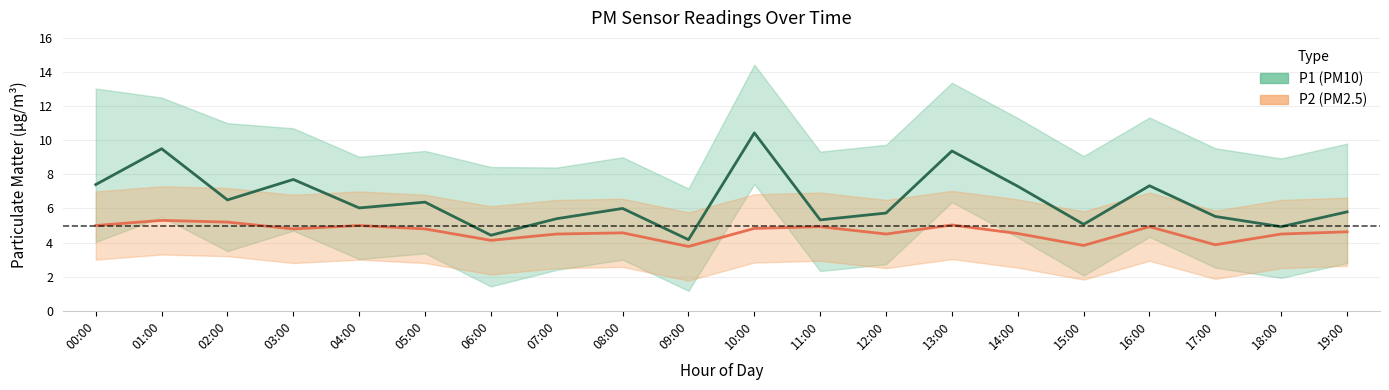

True or false: P1 center and P2 center cross at least once.

False